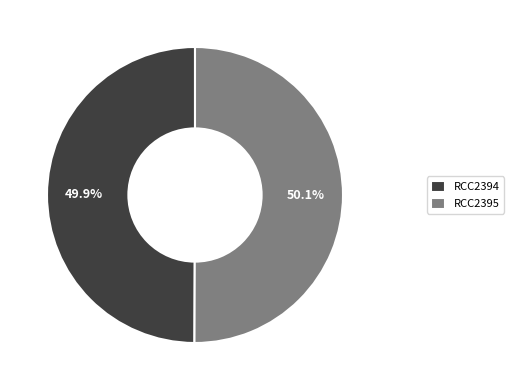

Is it true that RCC2395 is 50% of the pie?

True